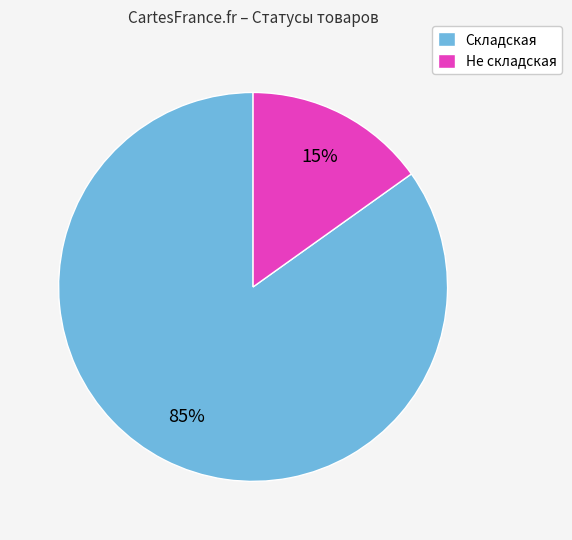

Rank the categories by value from highest to lowest.

Складская, Не складская